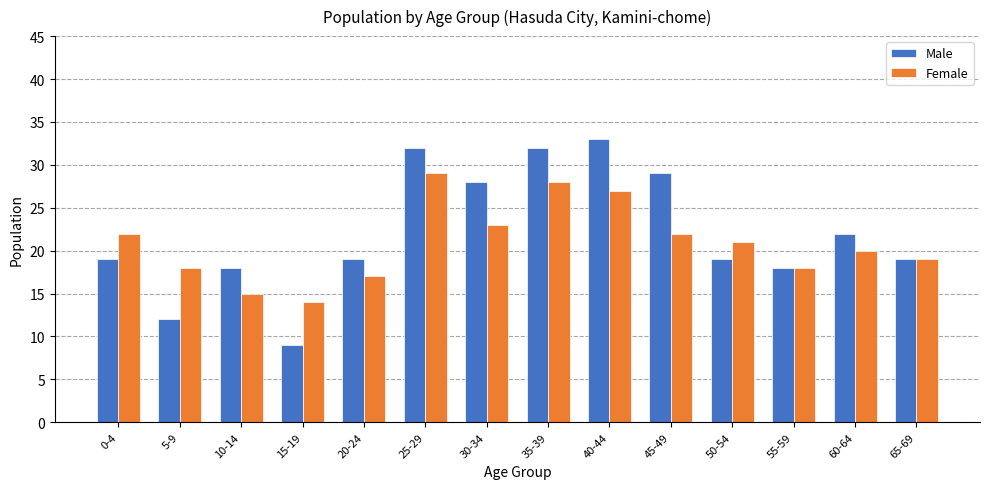

The Male series shows 18 at 55-59. True or false?

True